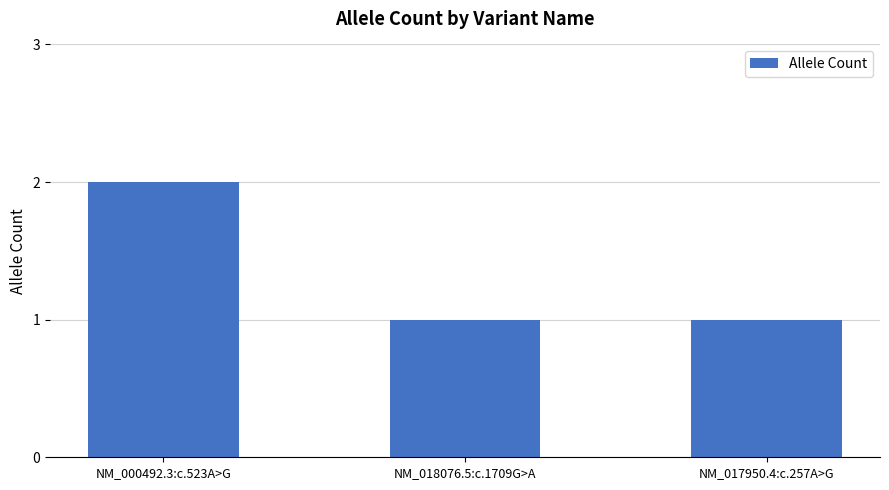

Which label corresponds to the largest value in the chart?

NM_000492.3:c.523A>G